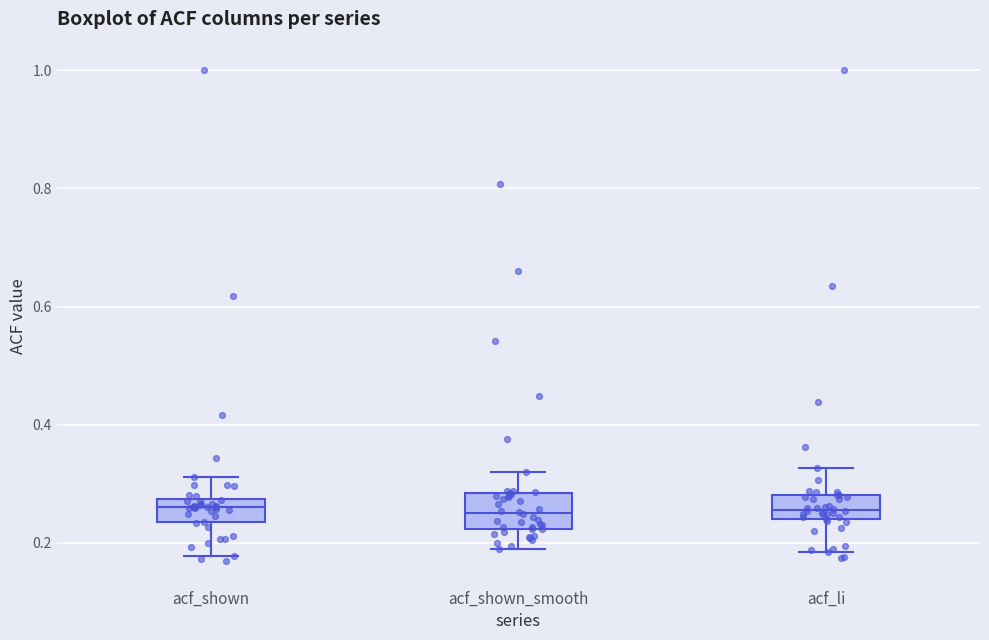

Reading left to right, read every box against the y-axis: the position of its median line, the range the box covers, and the ends of its whiskers. The values are not printed on the chart, so give them approximately, as read against the axis.

acf_shown: median 0.26, box 0.24 to 0.28, whiskers 0.18 to 0.32
acf_shown_smooth: median 0.26, box 0.22 to 0.28, whiskers 0.18 to 0.32
acf_li: median 0.26, box 0.24 to 0.28, whiskers 0.18 to 0.32